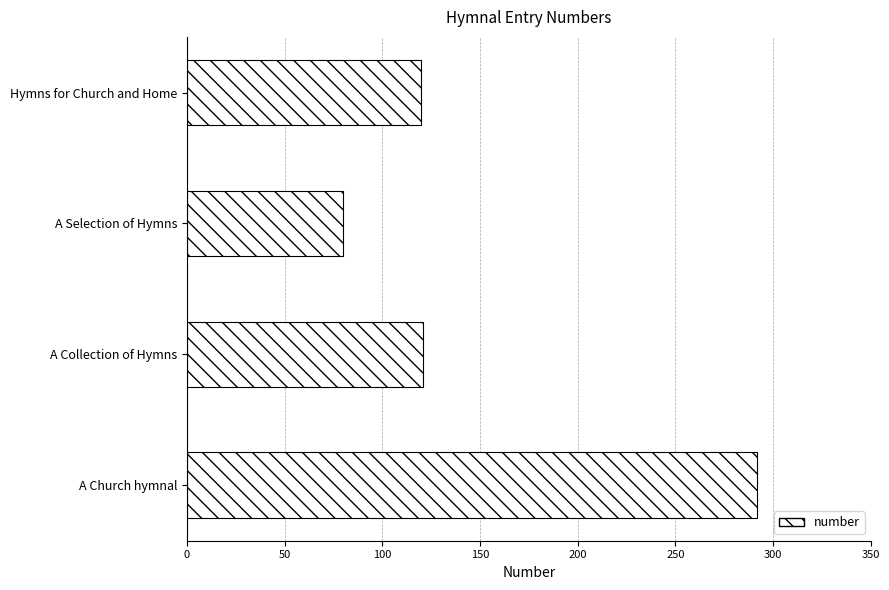

What is the difference between the second highest and minimum values?

41